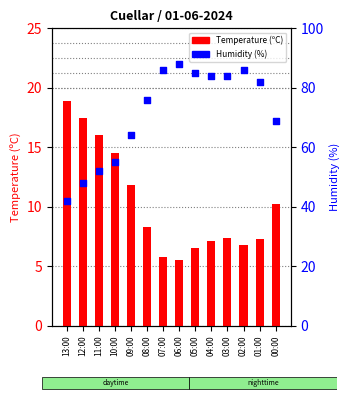

What are all the series names shown in the legend?

Temperature (ºC), Humidity (%)